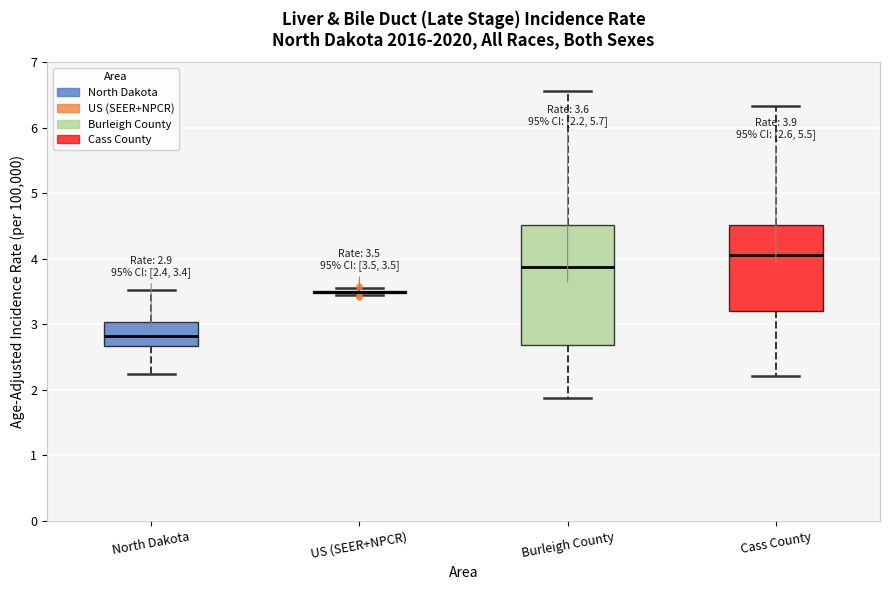

Which box is the tallest, from its lower edge to its upper edge?

Burleigh County